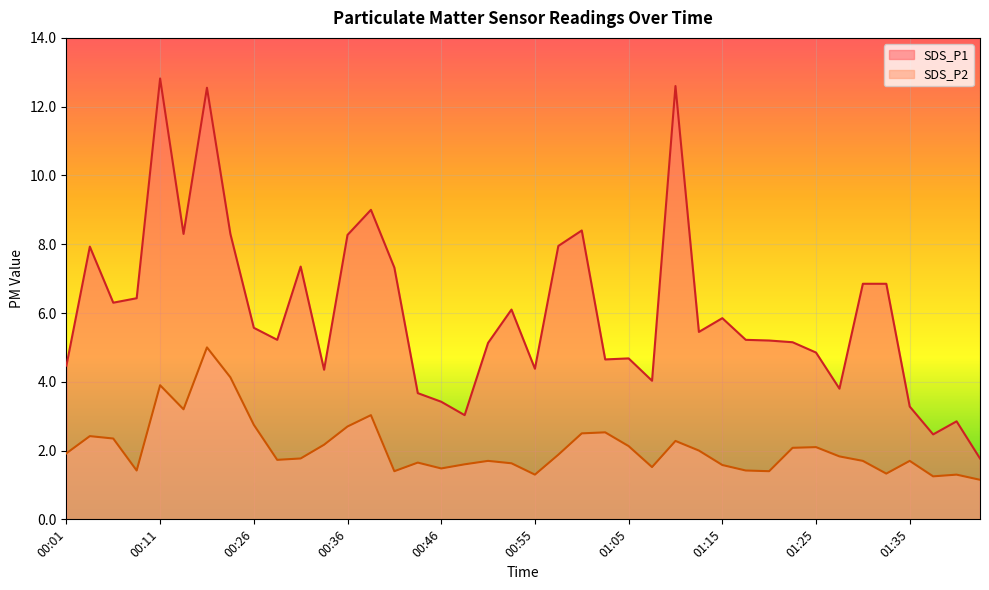

What is the minimum value for SDS_P1?

1.8